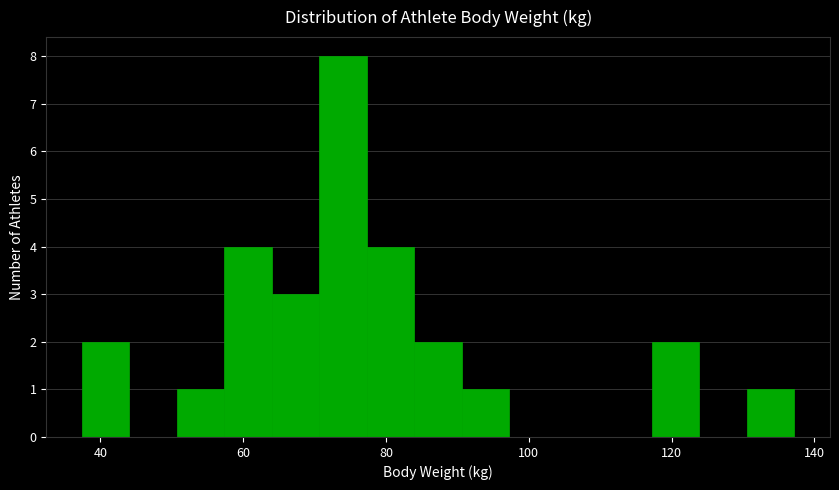

Around what value on the x-axis is the tallest bar? Give the approximate position of its centre, as read against the axis.

74